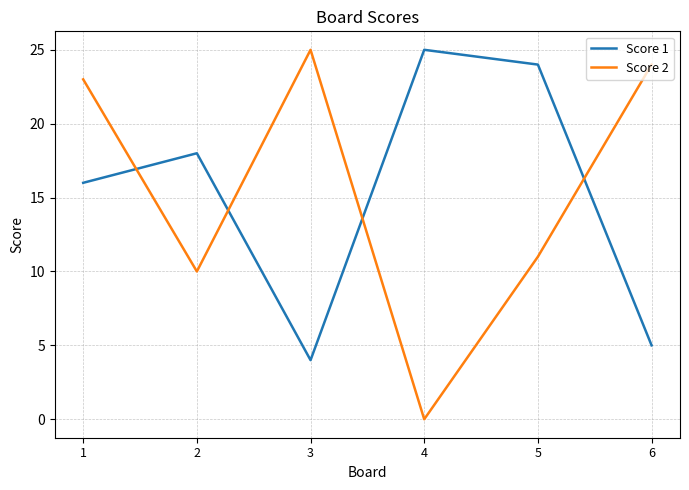

Which series has the widest spread of values?

Score 2